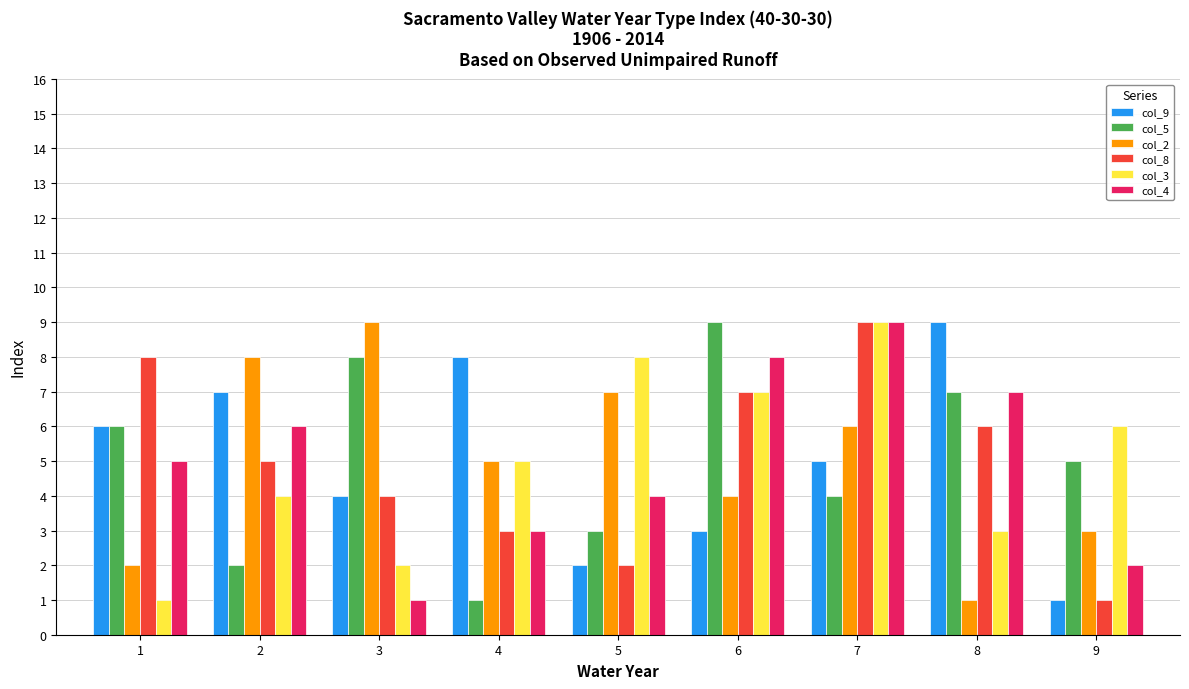

What is the greatest value displayed?

9